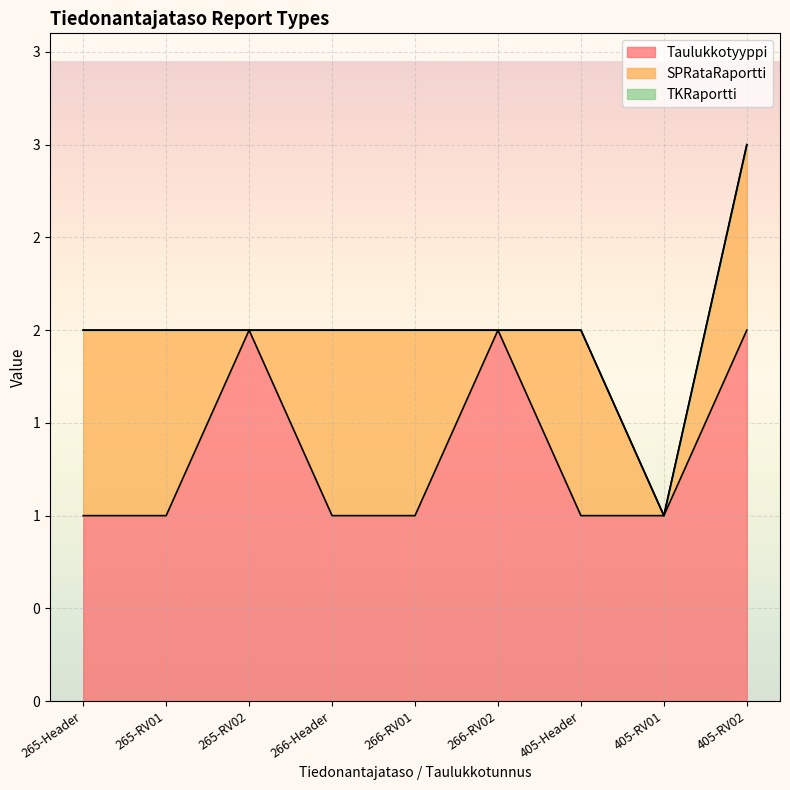

How many interior local peaks does the SPRataRaportti series have?

1